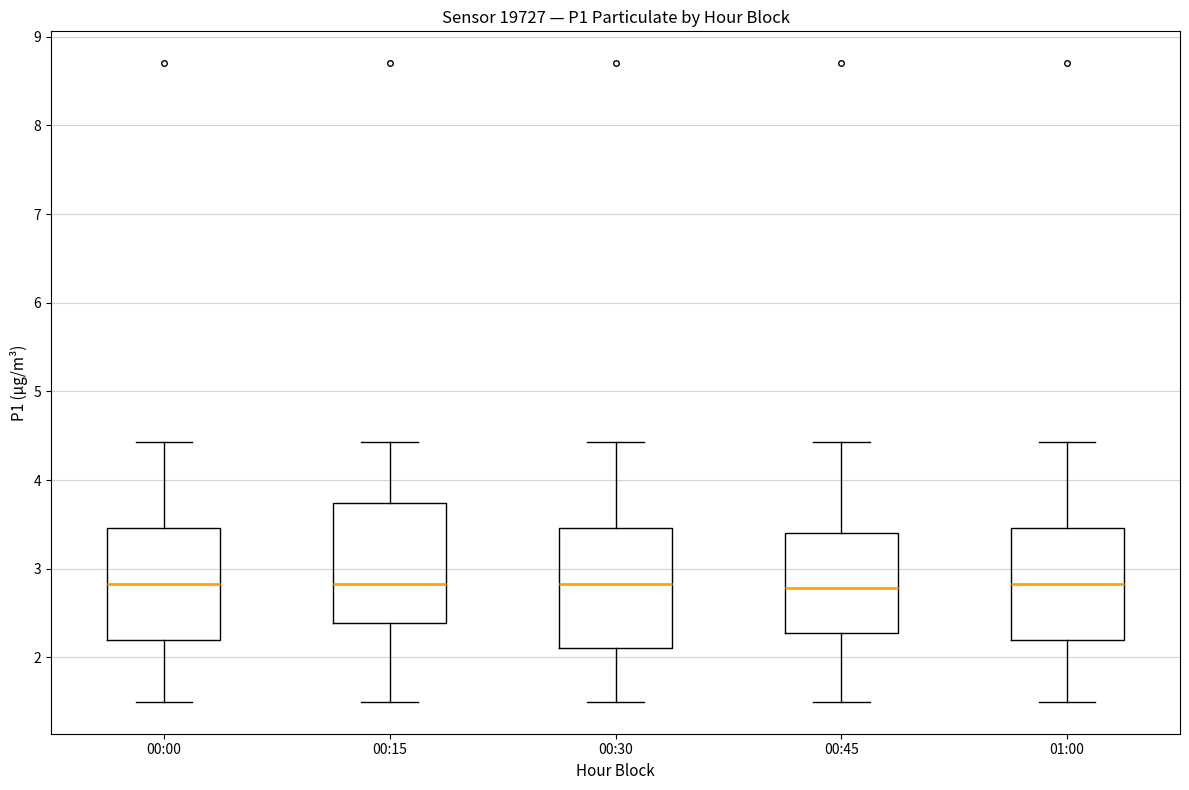

Reading left to right, read every box against the y-axis: the position of its median line, the range the box covers, and the ends of its whiskers. The values are not printed on the chart, so give them approximately, as read against the axis.

00:00: median 2.8, box 2.2 to 3.5, whiskers 1.5 to 4.4
00:15: median 2.8, box 2.4 to 3.7, whiskers 1.5 to 4.4
00:30: median 2.8, box 2.1 to 3.5, whiskers 1.5 to 4.4
00:45: median 2.8, box 2.3 to 3.4, whiskers 1.5 to 4.4
01:00: median 2.8, box 2.2 to 3.5, whiskers 1.5 to 4.4